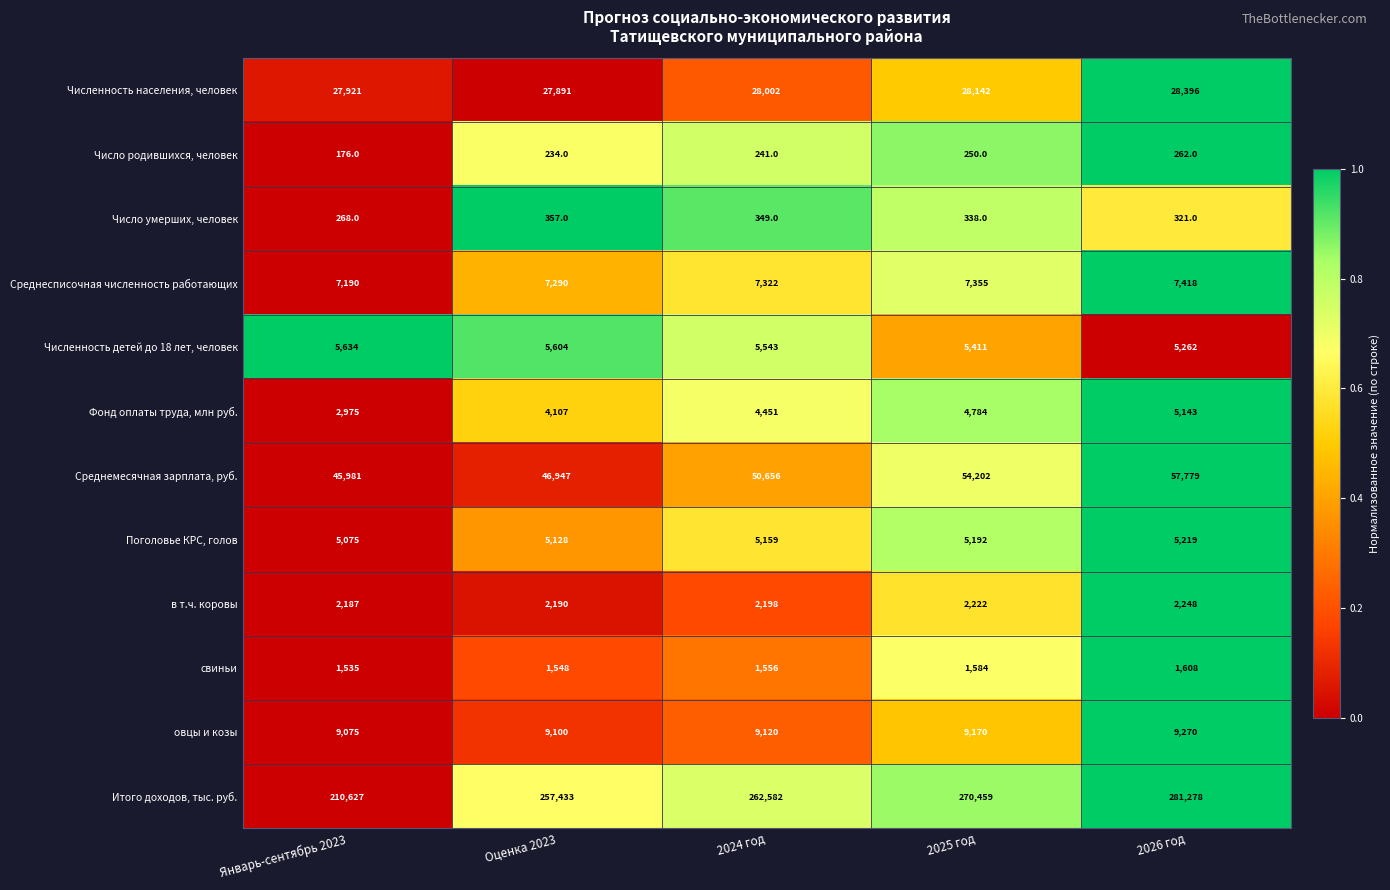

What is the average value of the овцы и козы series?

9147